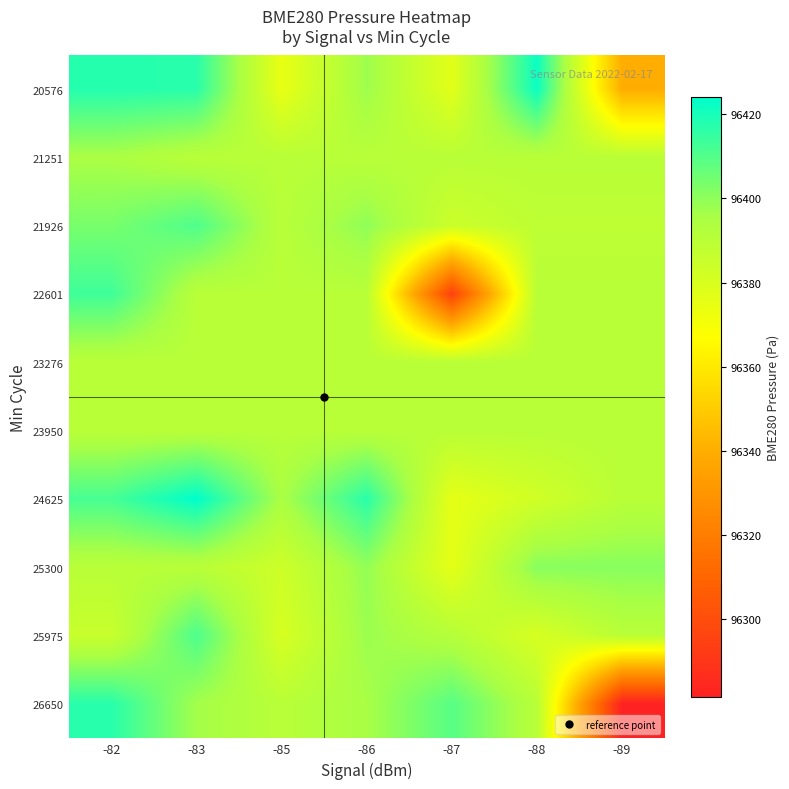

At which category is the sum across all series the highest?

-82